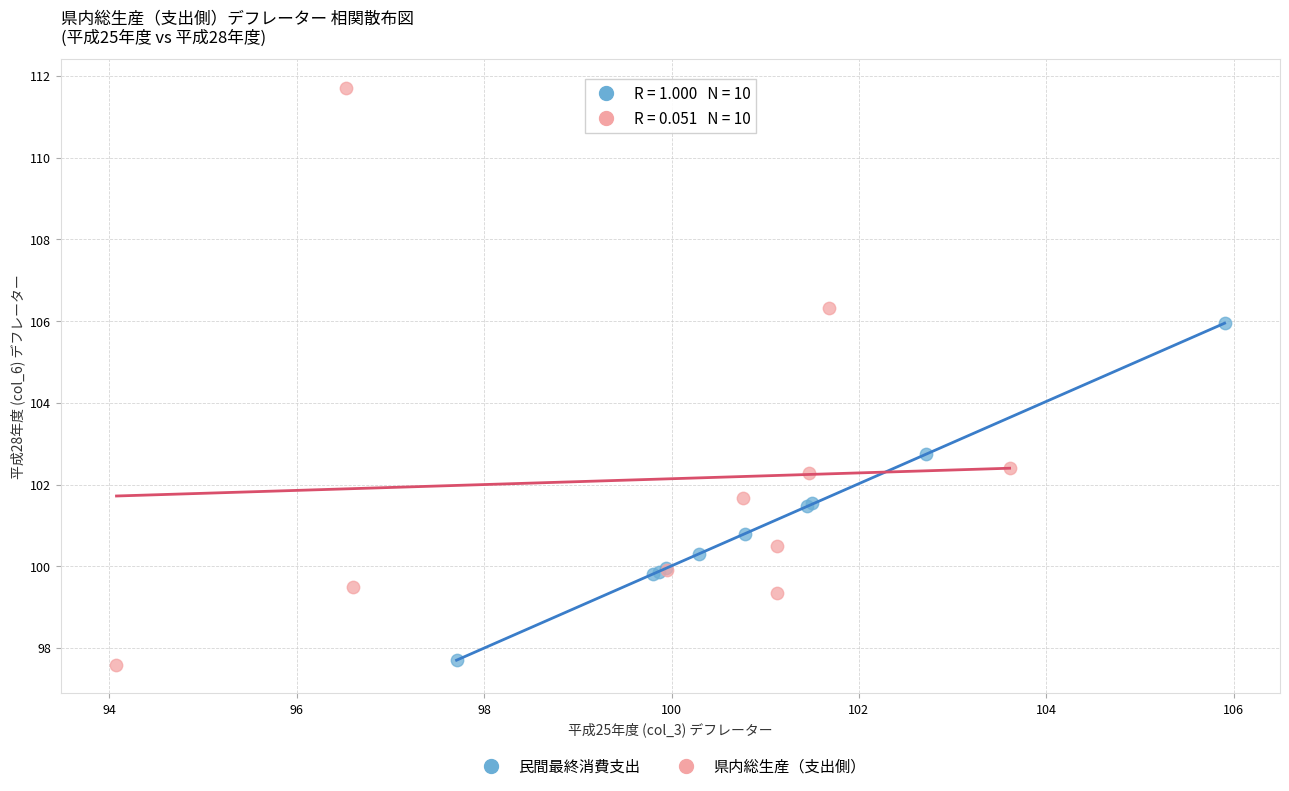

Which series has the widest spread of Y values?

県内総生産（支出側）